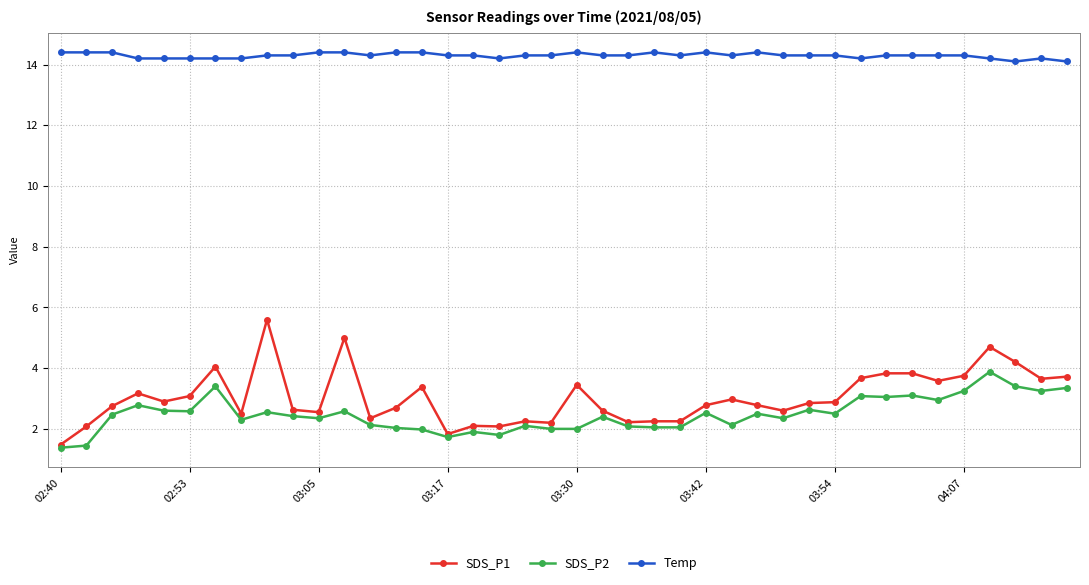

Which series has the largest total across all categories?

Temp